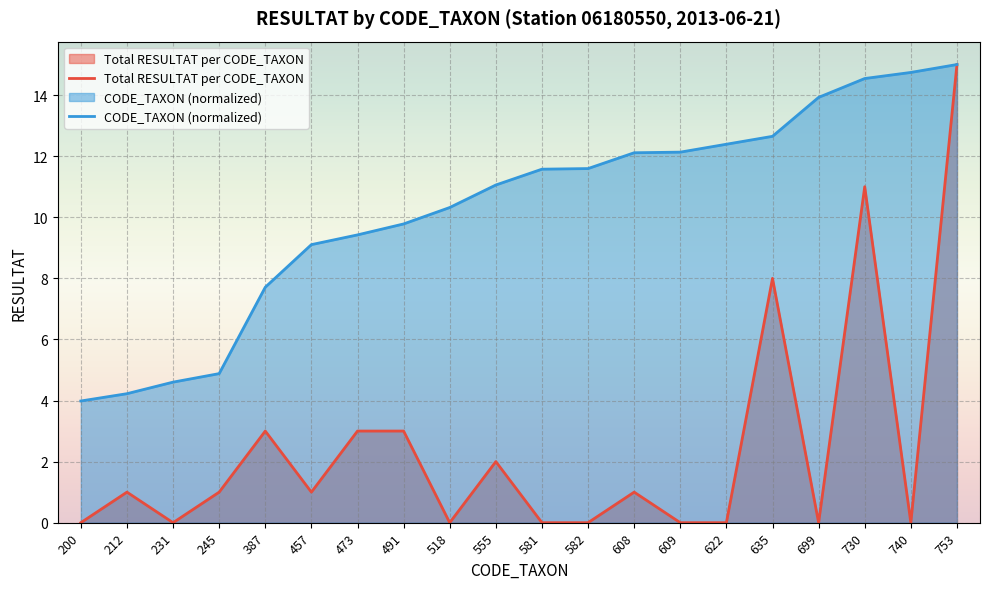

How many lines are shown in the chart?

2